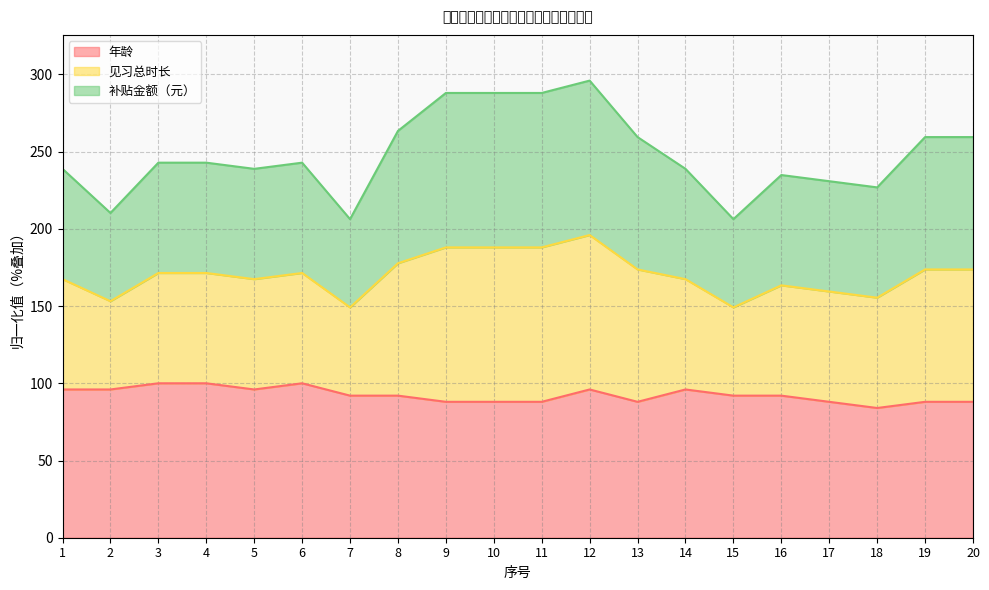

Where is the first local maximum for 年龄?

6